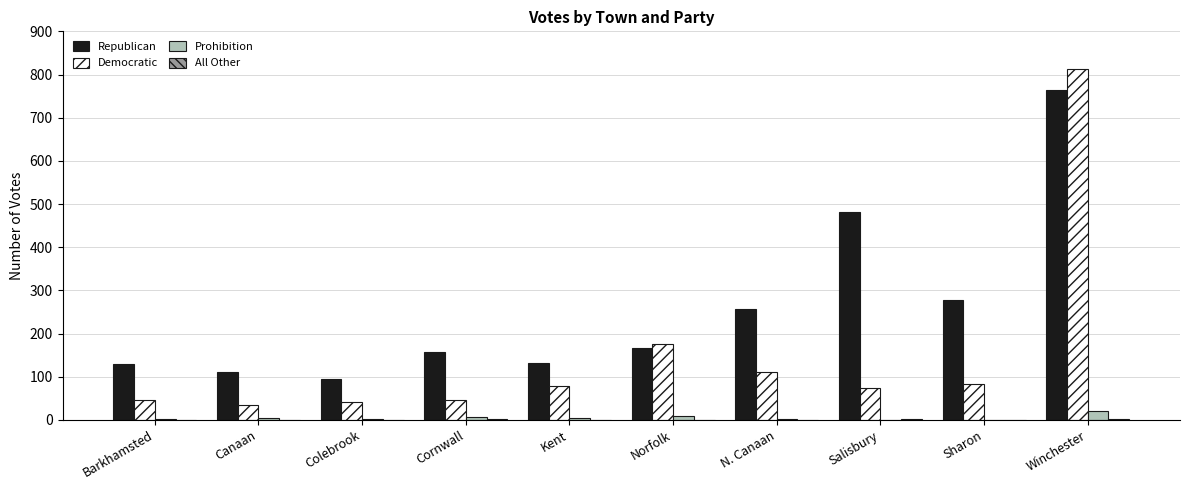

True or false: Republican has a value of 140 at Salisbury.

False